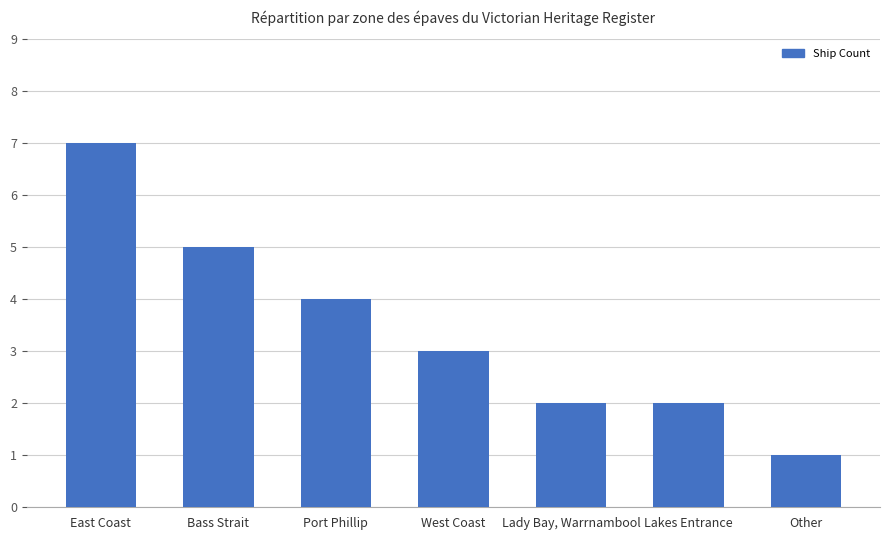

Reading right to left, extract all data points from this chart.

Other=1	Lakes Entrance=2	Lady Bay, Warrnambool=2	West Coast=3	Port Phillip=4	Bass Strait=5	East Coast=7